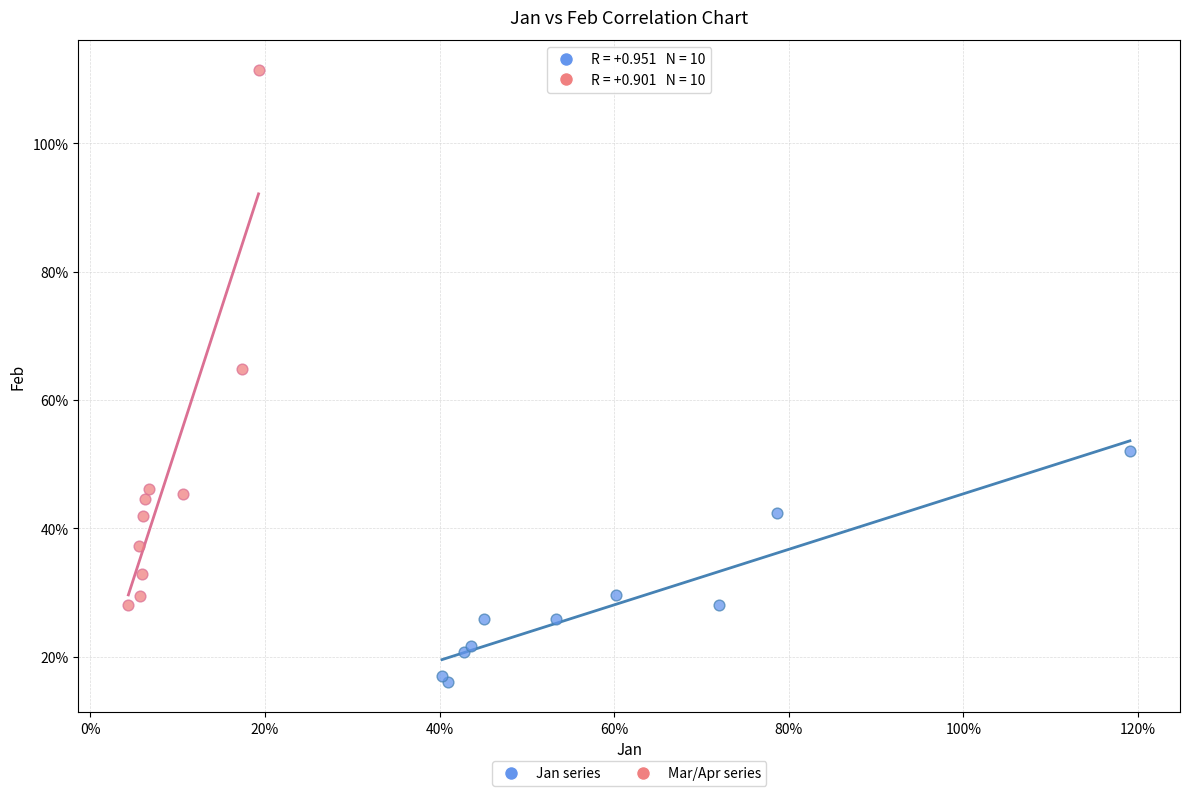

Which series reaches the maximum Y coordinate?

Mar/Apr series